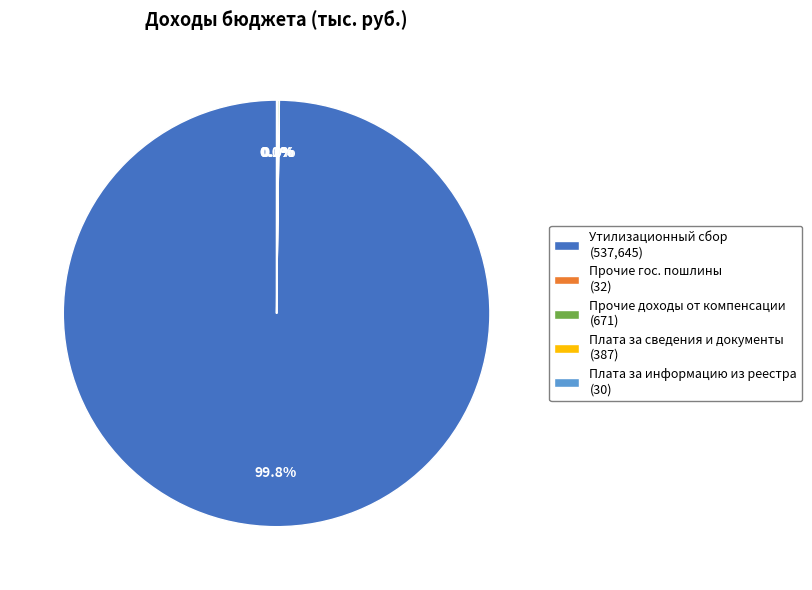

Which slice represents more than half of the pie?

Утилизационный сбор (537,645)